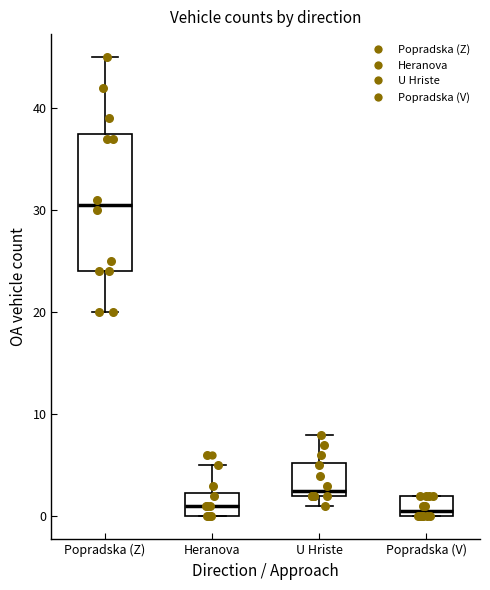

Where is the lower edge of the box for Heranova on the y-axis? The values are not printed on the chart, so give them approximately, as read against the axis.

0